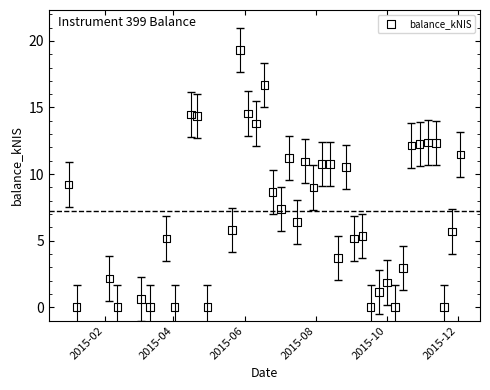

What is the range of X values (max minus min)?

336.0